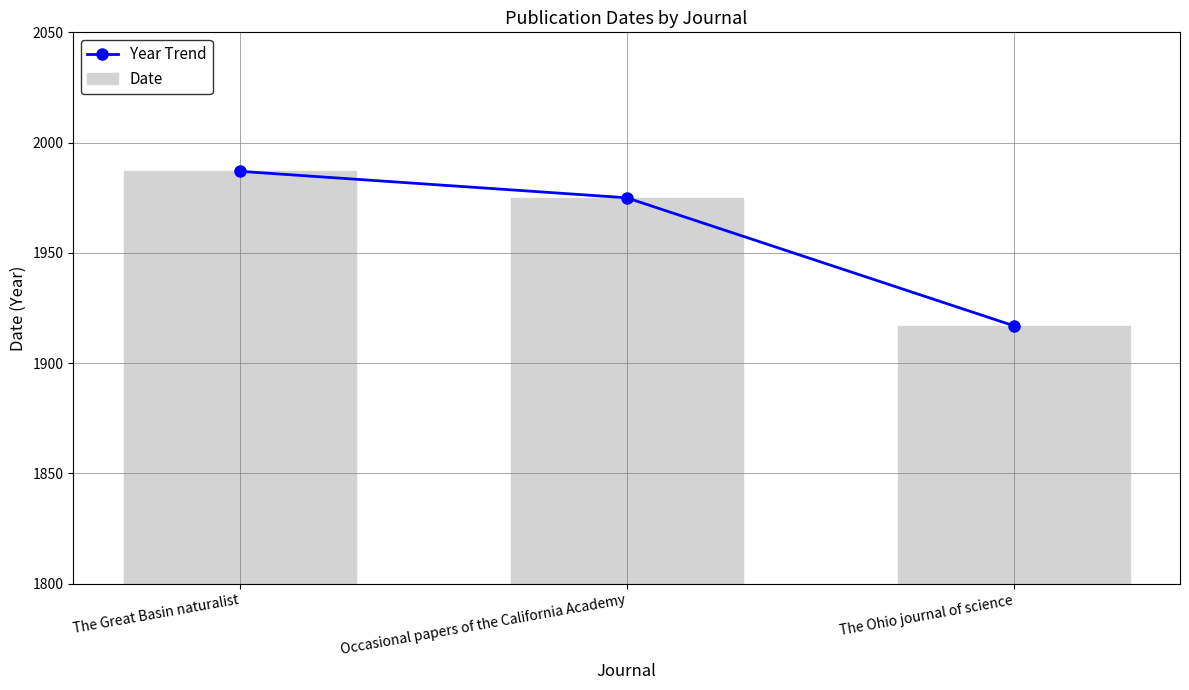

Is the value of Date at The Great Basin naturalist greater than the value of Year Trend at The Ohio journal of science?

Yes